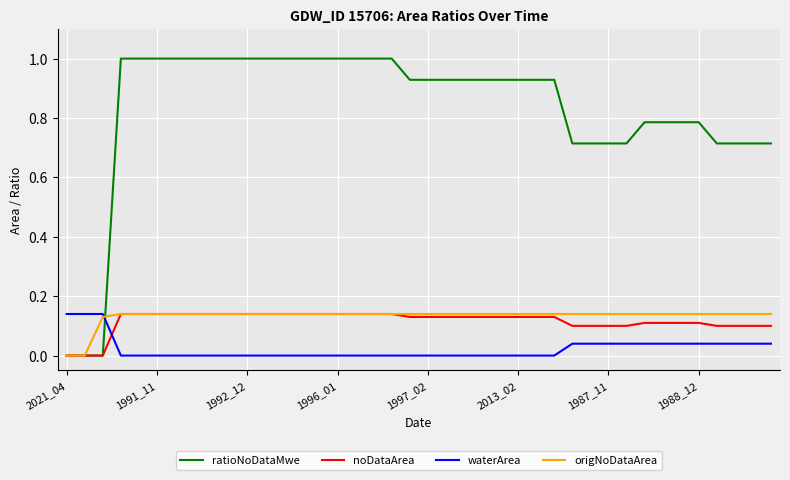

What is the maximum value shown in the chart?

1.0